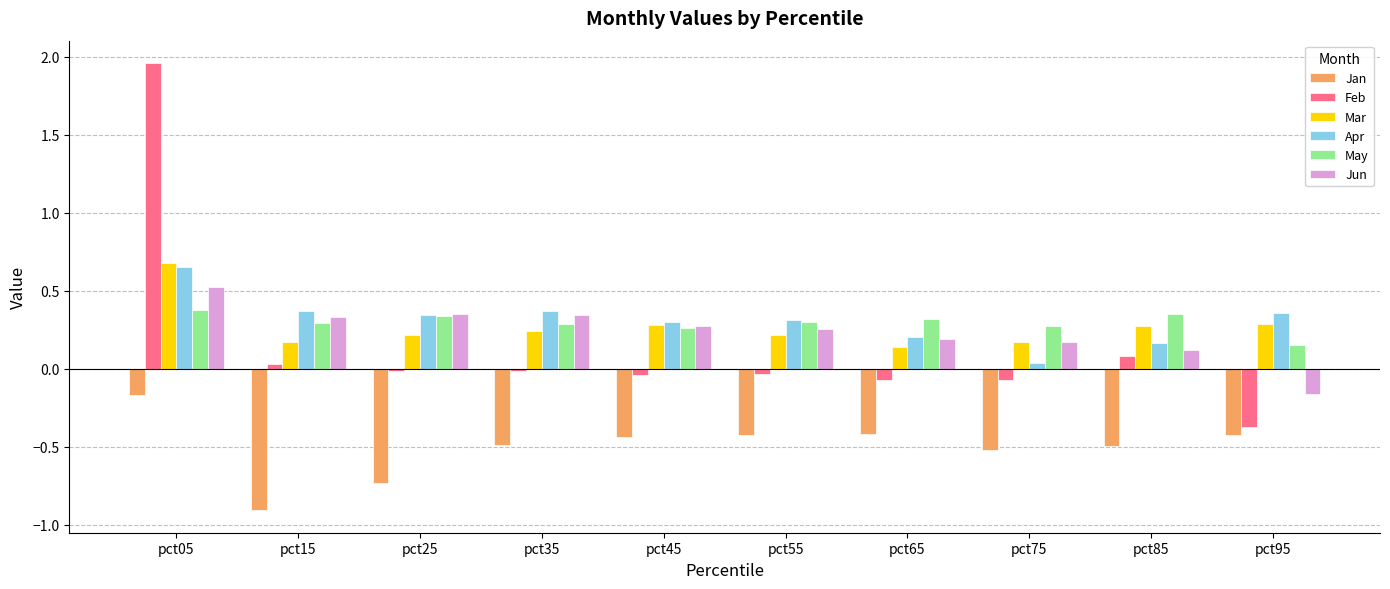

What value does the Mar series have at pct05?

0.7